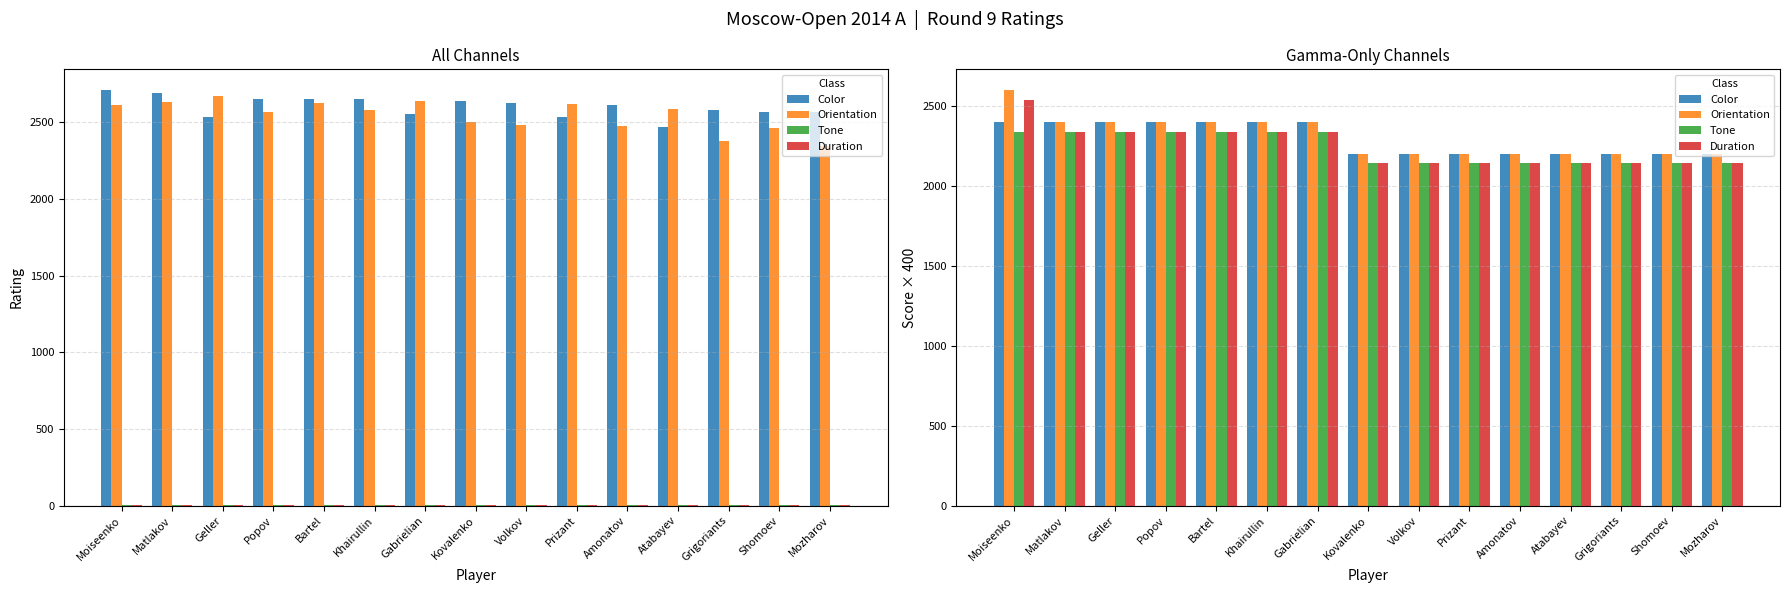

What is the value of the Color bar at the 12th from the left?

2200